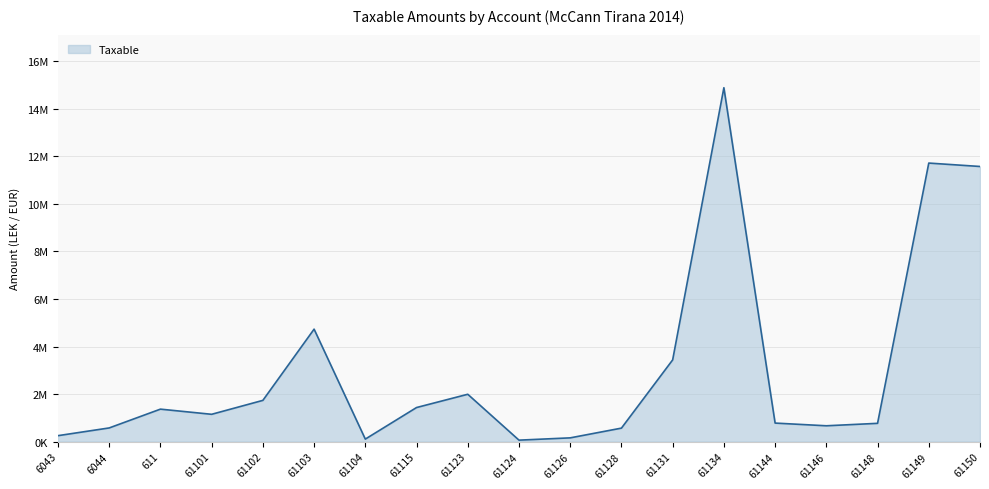

The chart shows a value of 4731146.9 at 61103. True or false?

True